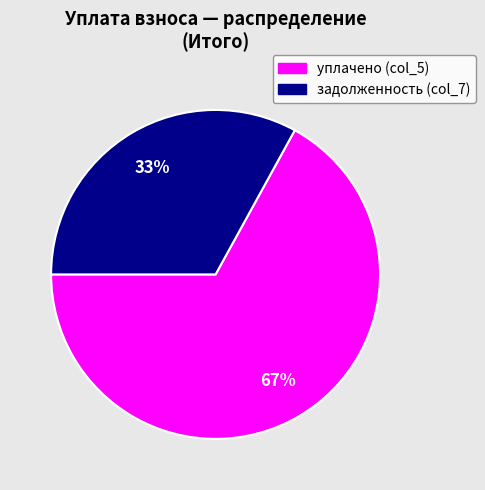

Which category has the biggest portion of the pie?

уплачено (col_5)